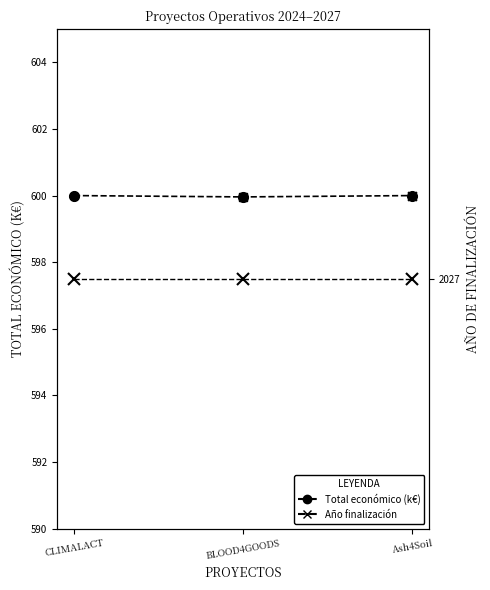

Which series has the largest total across all categories?

Año de finalización